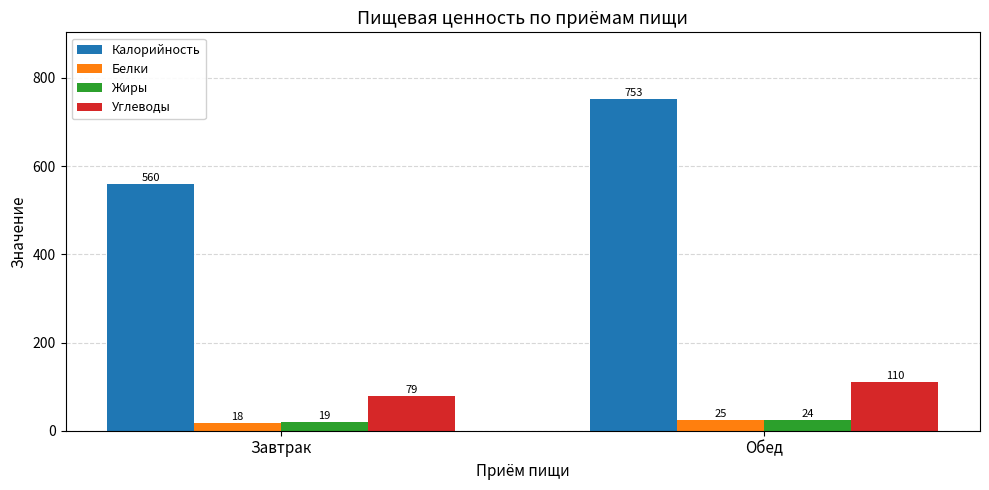

What is the label of the 2nd bar from the right?

Завтрак